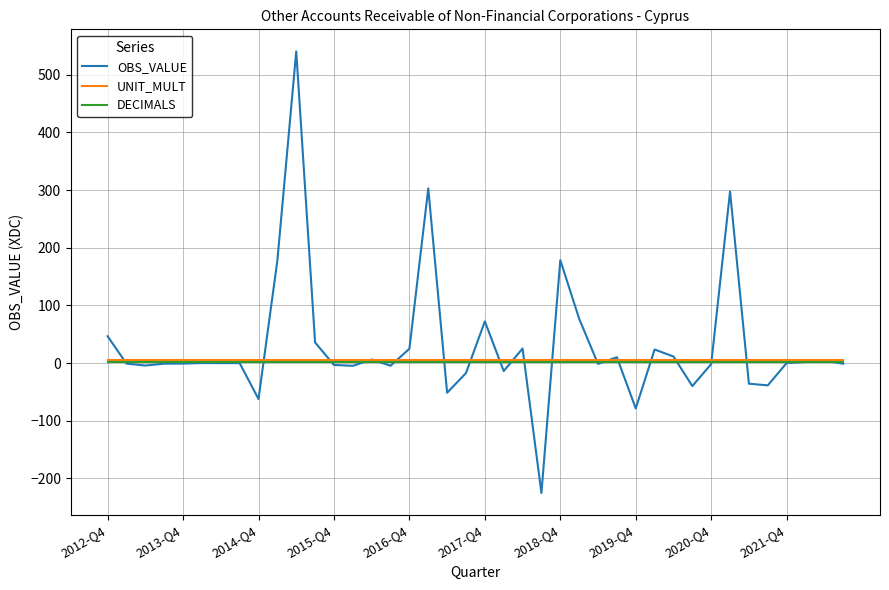

What is the maximum value shown in the chart?

540.6